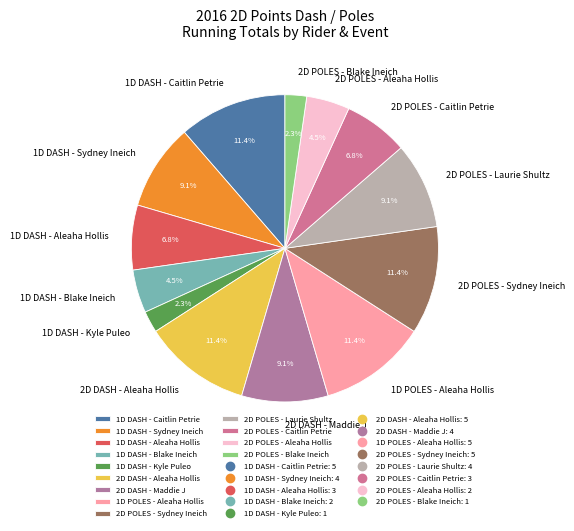

True or false: 1D DASH - Caitlin Petrie accounts for 11% of the total.

True